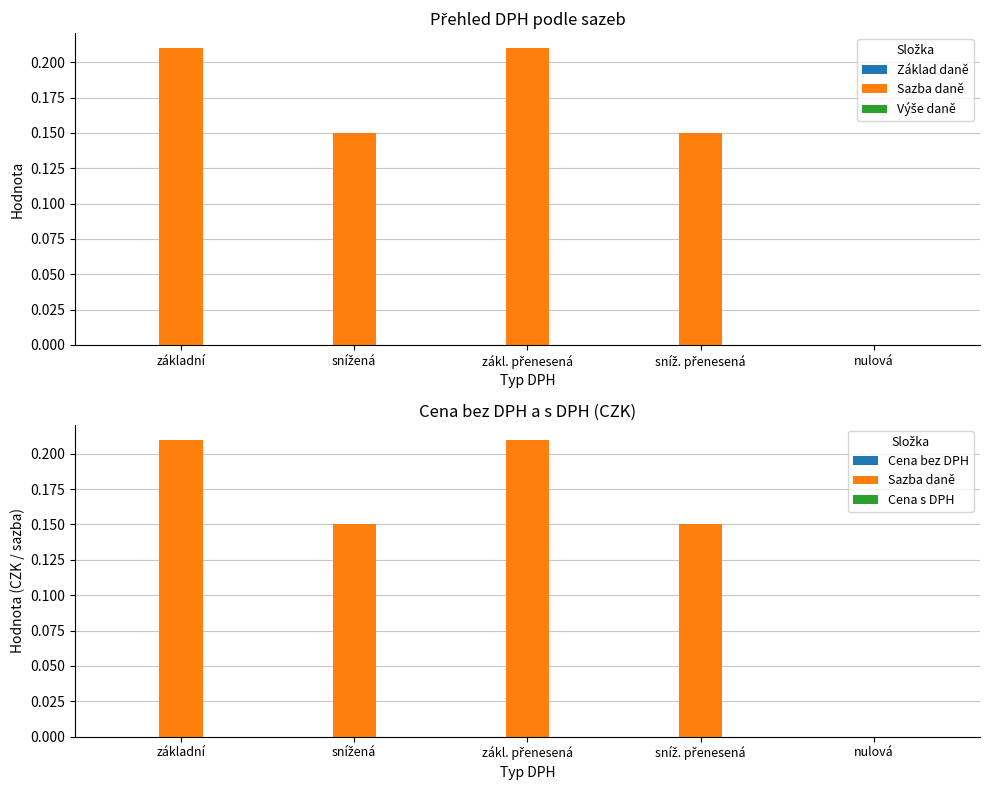

Between zákl. přenesená and nulová, which is larger?

zákl. přenesená